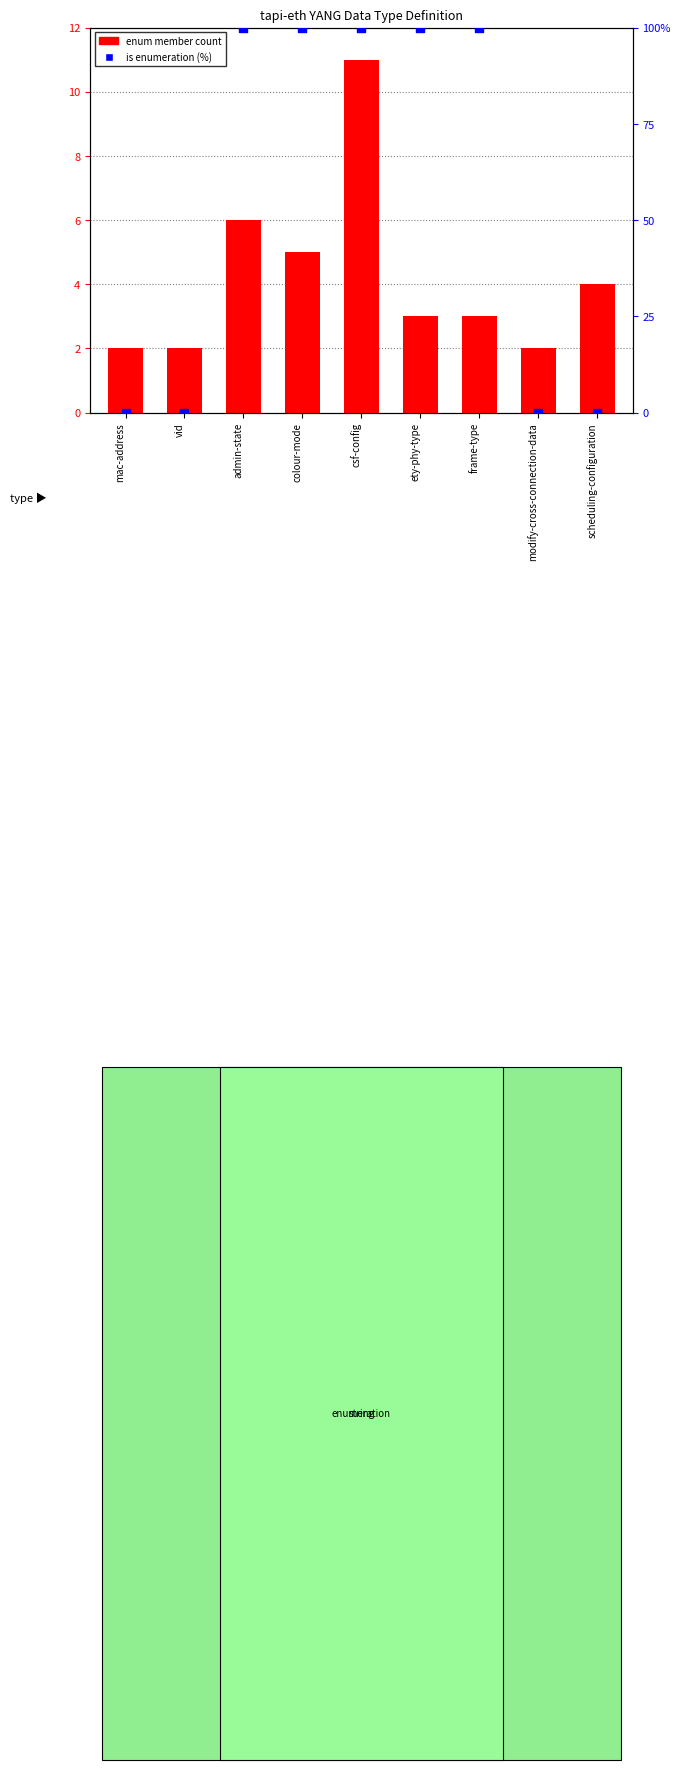

Which series reaches the maximum Y coordinate?

is enumeration (%)